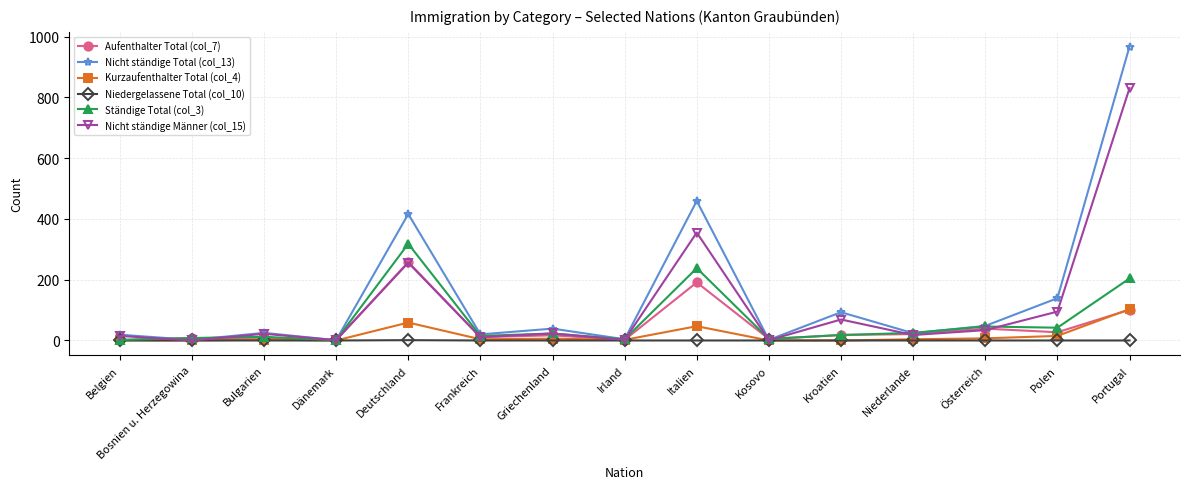

What is the sum of the Kurzaufenthalter Total (col_4) values at Bulgarien and Griechenland?

9